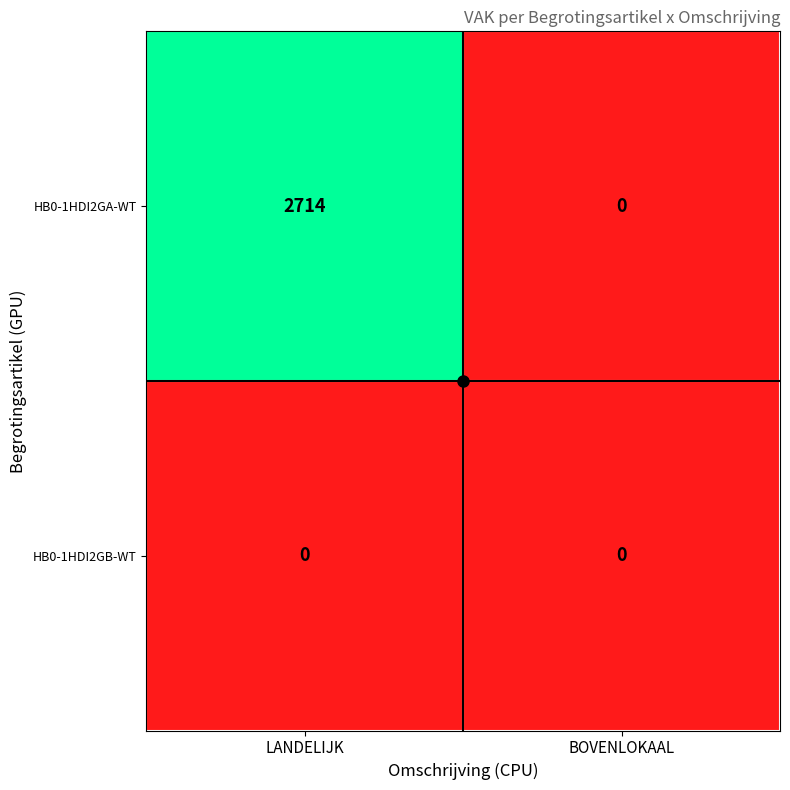

At which category is the sum across all series the highest?

LANDELIJK